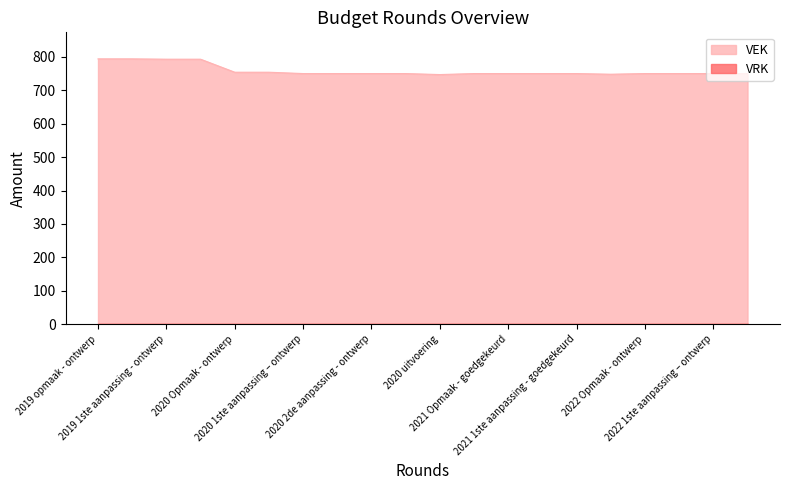

How many series are shown in this chart?

2